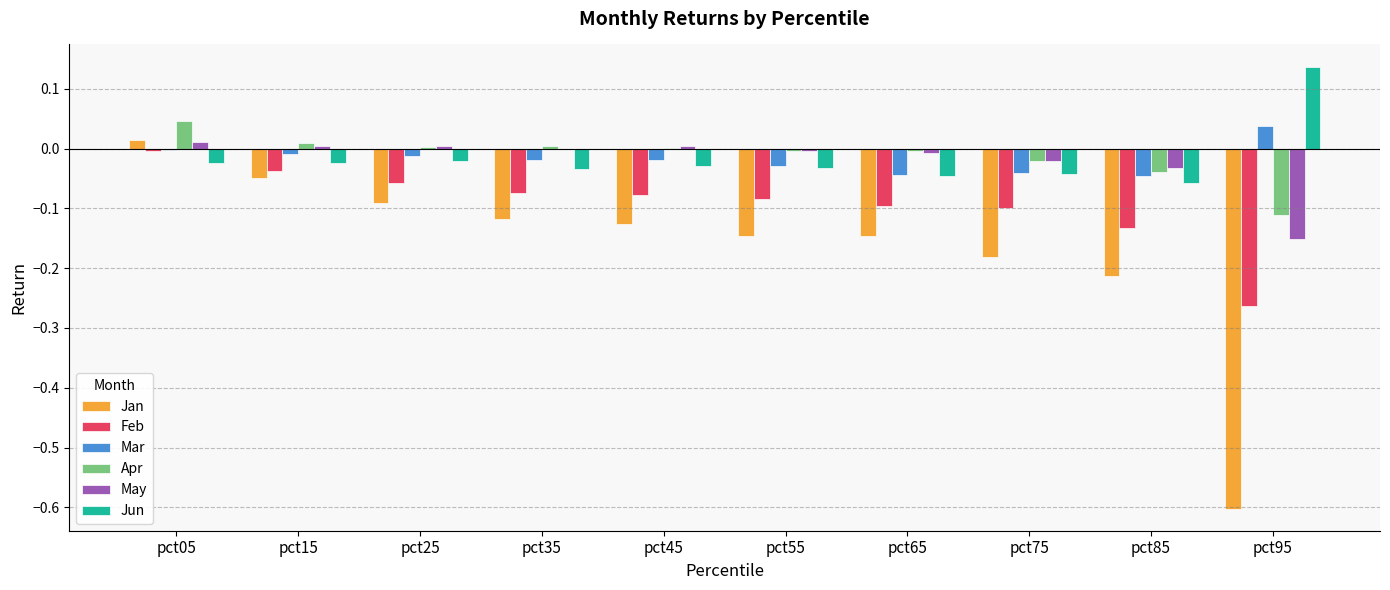

At which category is the sum across all series the highest?

pct05